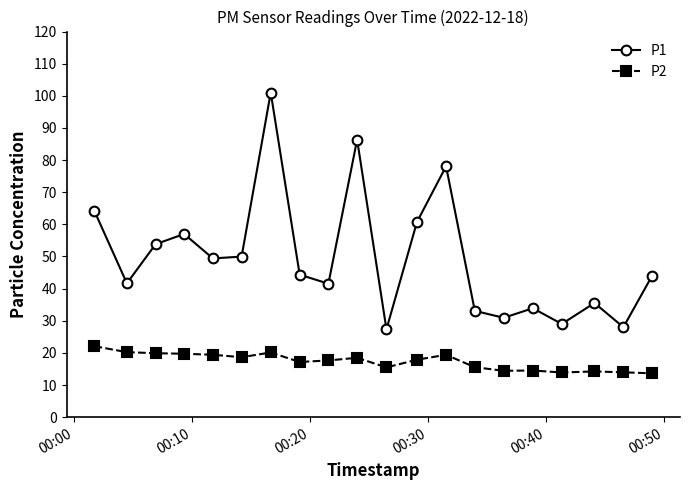

What is the lowest value of the P1 series?

27.4